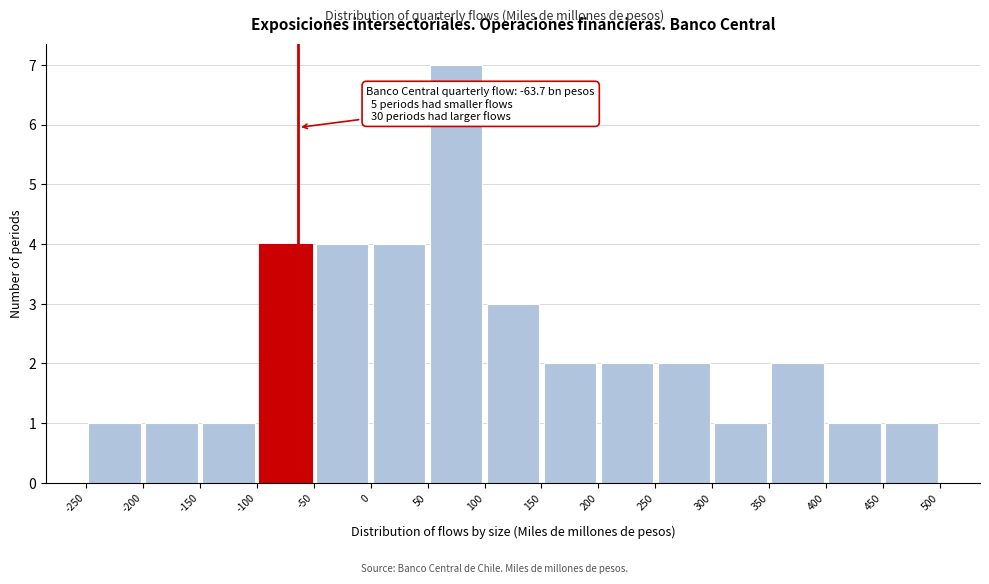

Which range on the x-axis has the tallest bar?

50 to 100